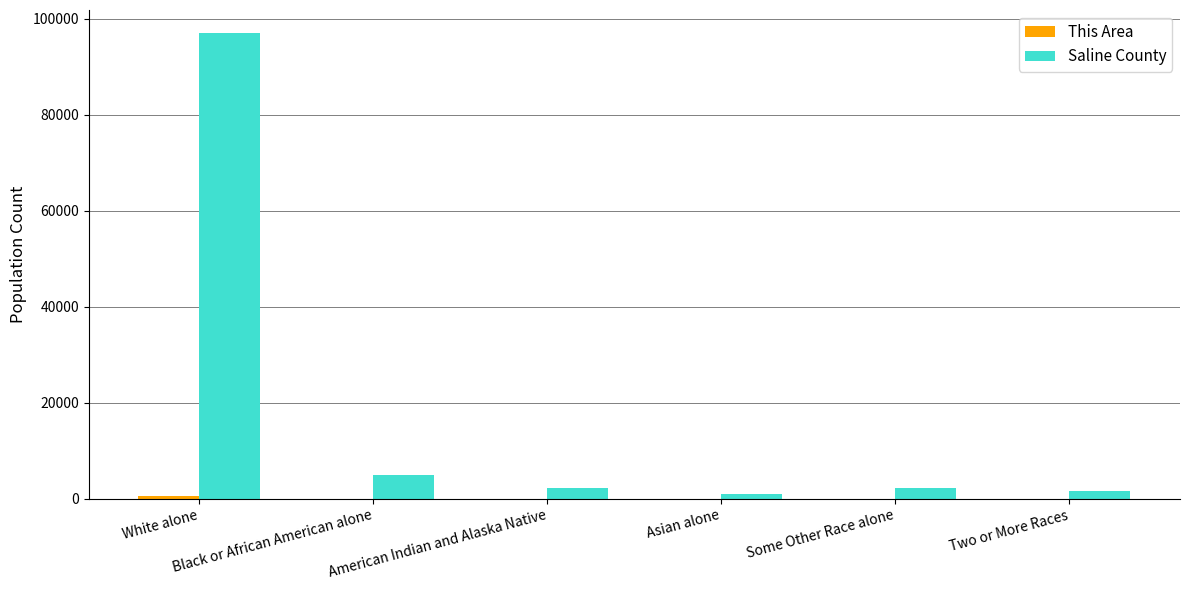

Which series has the largest total across all categories?

Saline County